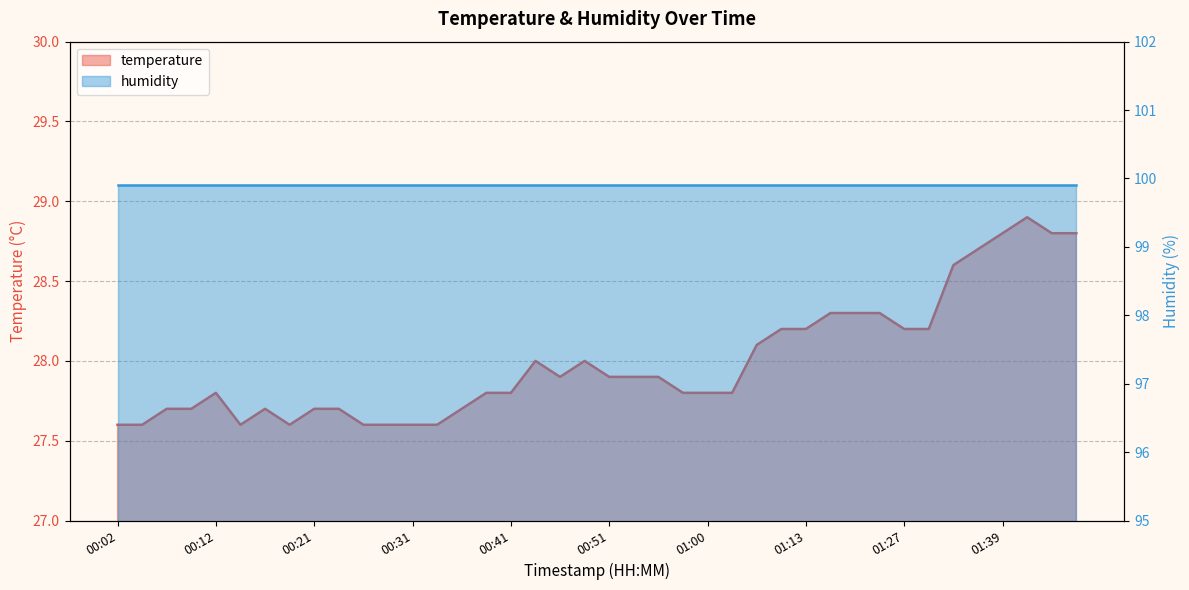

Reading left to right, transcribe all the data shown in this chart.

27.6	27.6	27.7	27.7	27.8	27.6	27.7	27.6	27.7	27.7	27.6	27.6	27.6	27.6	27.7	27.8	27.8	28.0	27.9	28.0	27.9	27.9	27.9	27.8	27.8	27.8	28.1	28.2	28.2	28.3	28.3	28.3	28.2	28.2	28.6	28.7	28.8	28.9	28.8	28.8